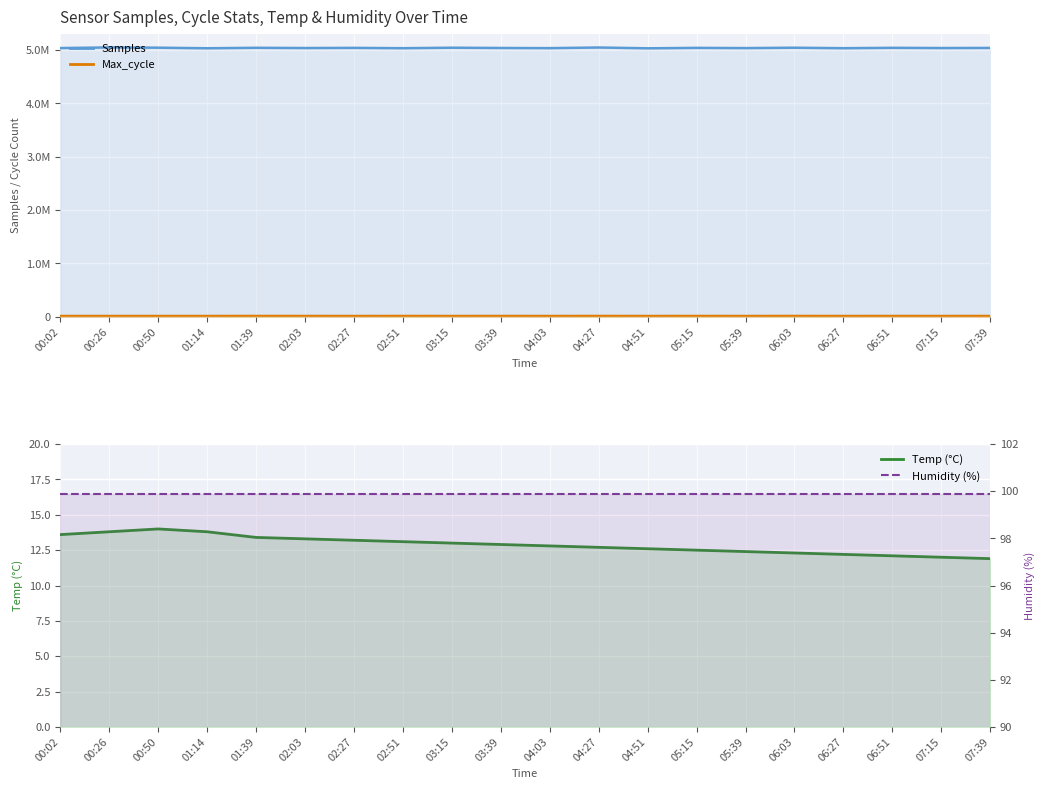

What is the label of the 2nd point from the right?

07:15